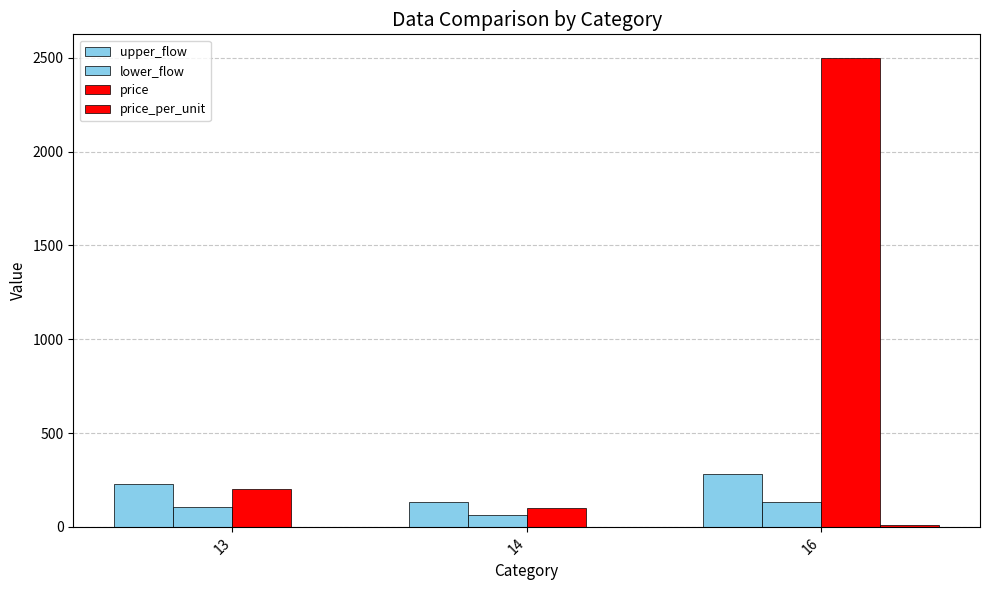

How many lower_flow values are between 65 and 130?

3